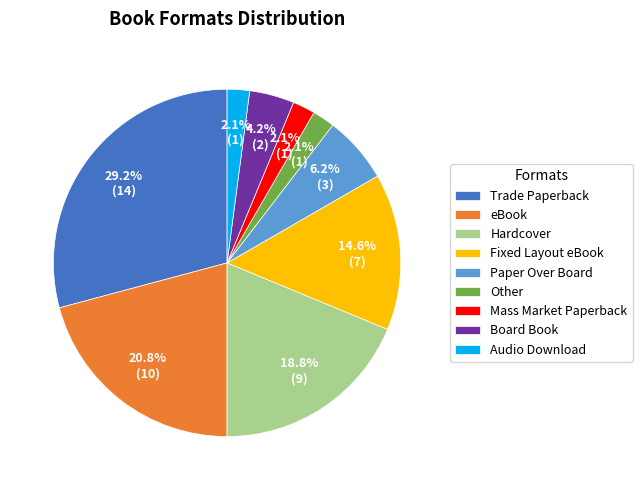

To the nearest percent, what percentage of the pie is Paper Over Board?

6%